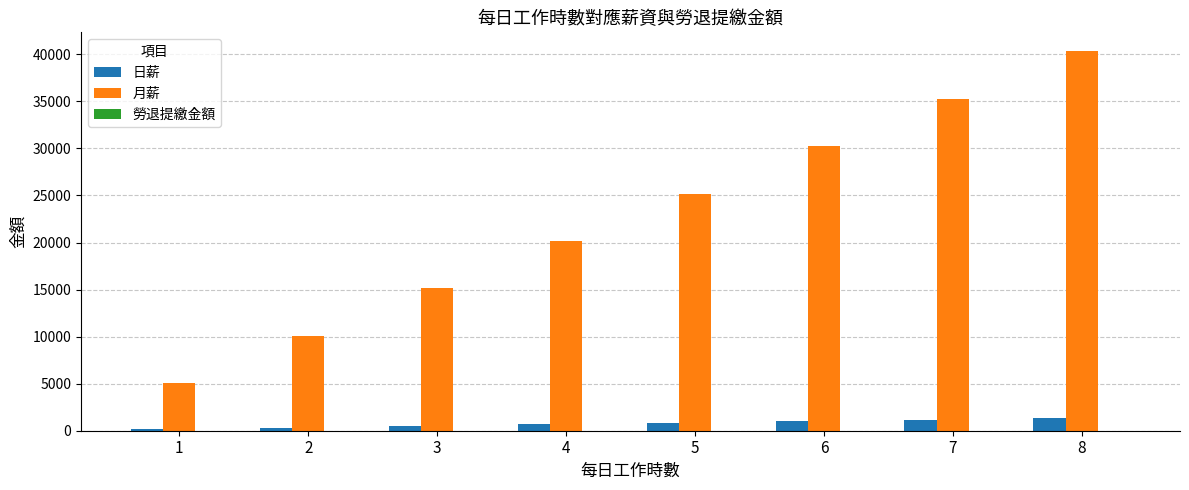

Which series changed the most between 2 and 6?

月薪